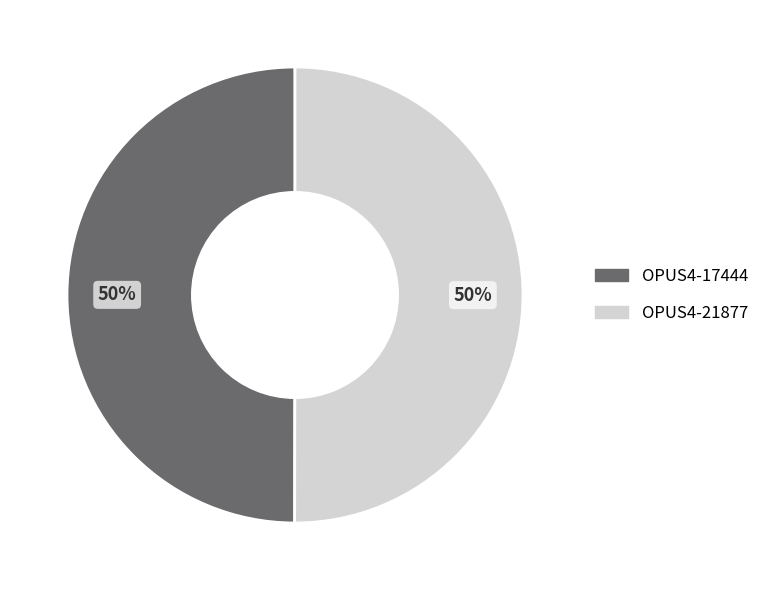

Do OPUS4-21877 and OPUS4-17444 together represent more than half of the pie?

Yes